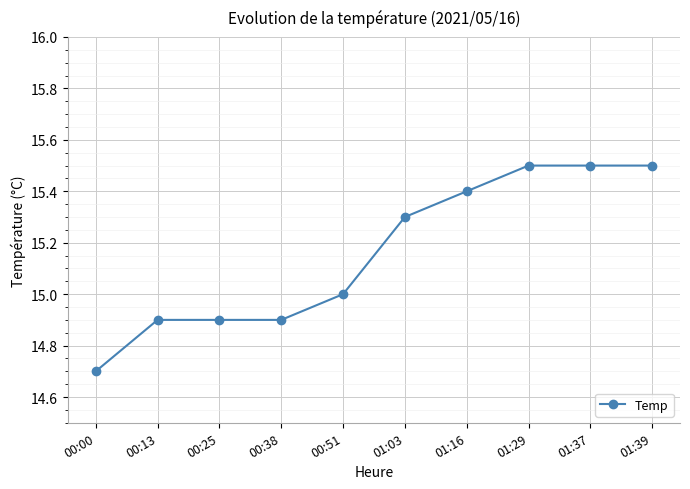

Is this an area chart (filled region under the line)?

No